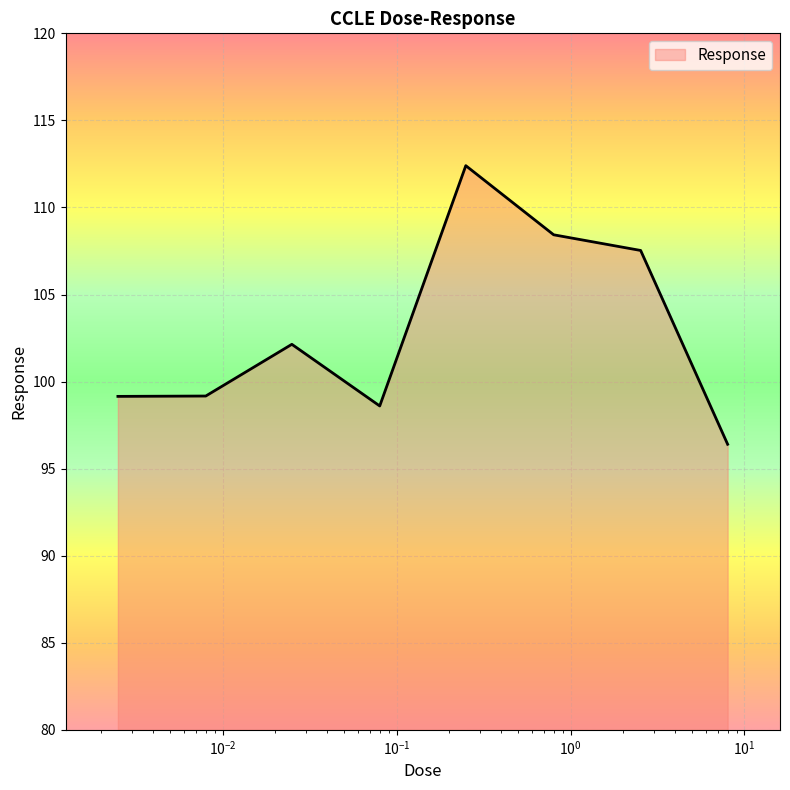

What is the difference between the second highest and minimum values?

12.0